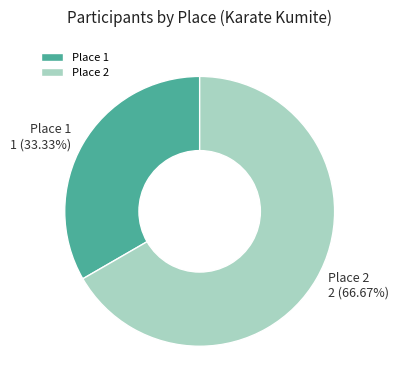

Is the sum of Place 1 and Place 2 greater than half?

Yes